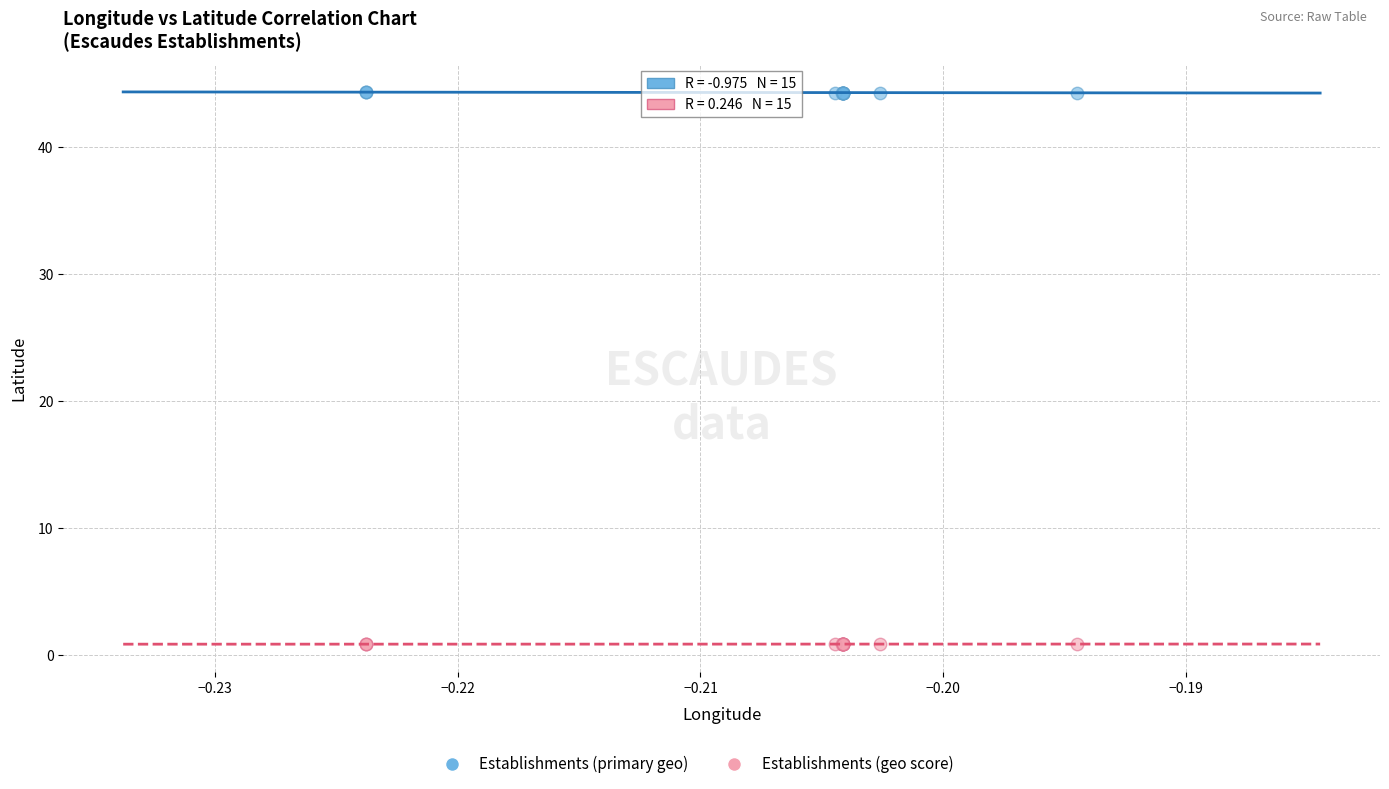

Which series reaches the maximum Y coordinate?

Establishments (primary geo)